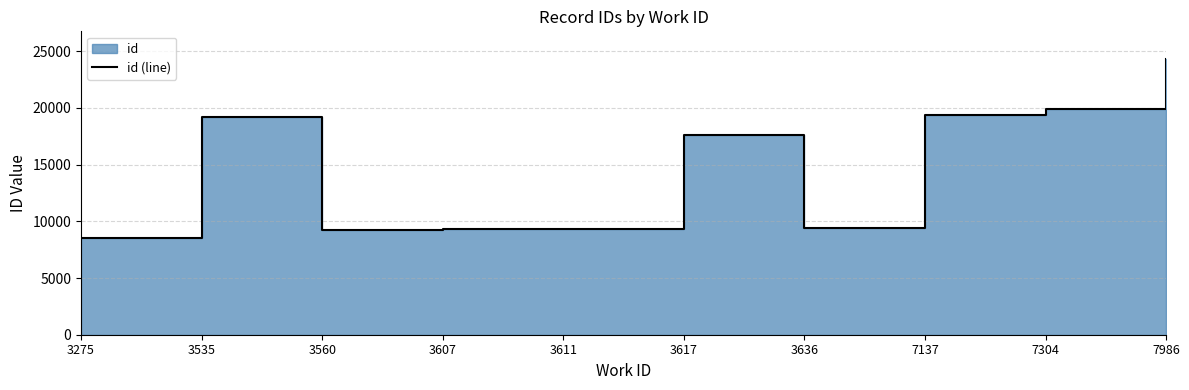

How many interior local peaks (higher than both neighbors) does the data have?

2